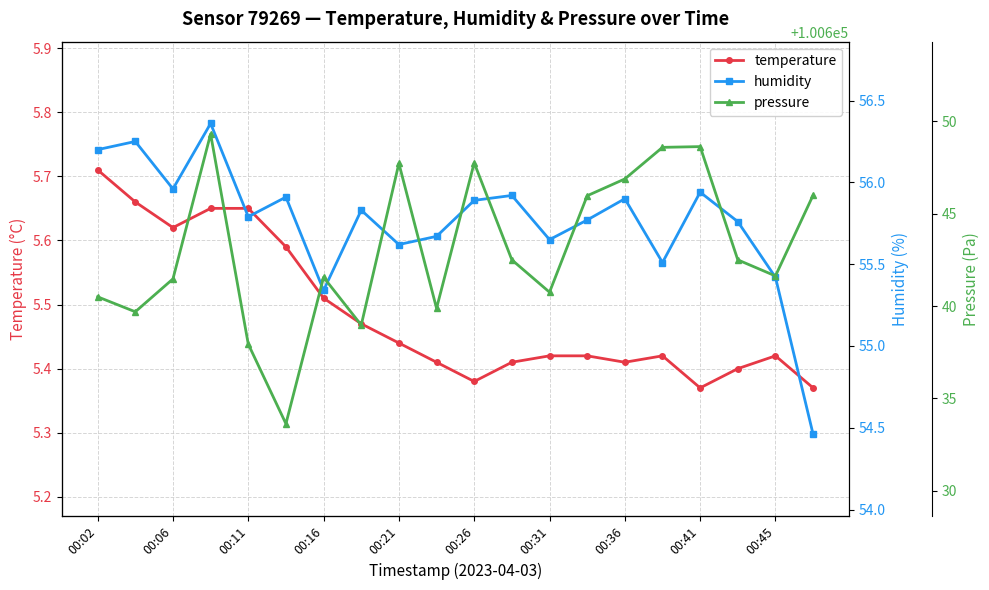

At how many categories does at least one series exceed 54182?

20